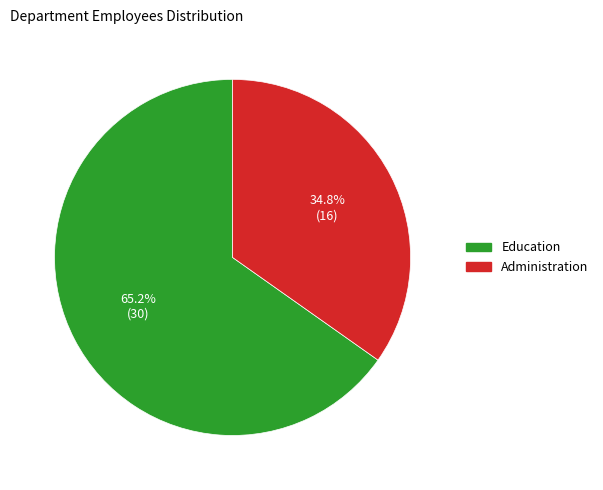

Which slice is the largest?

Education